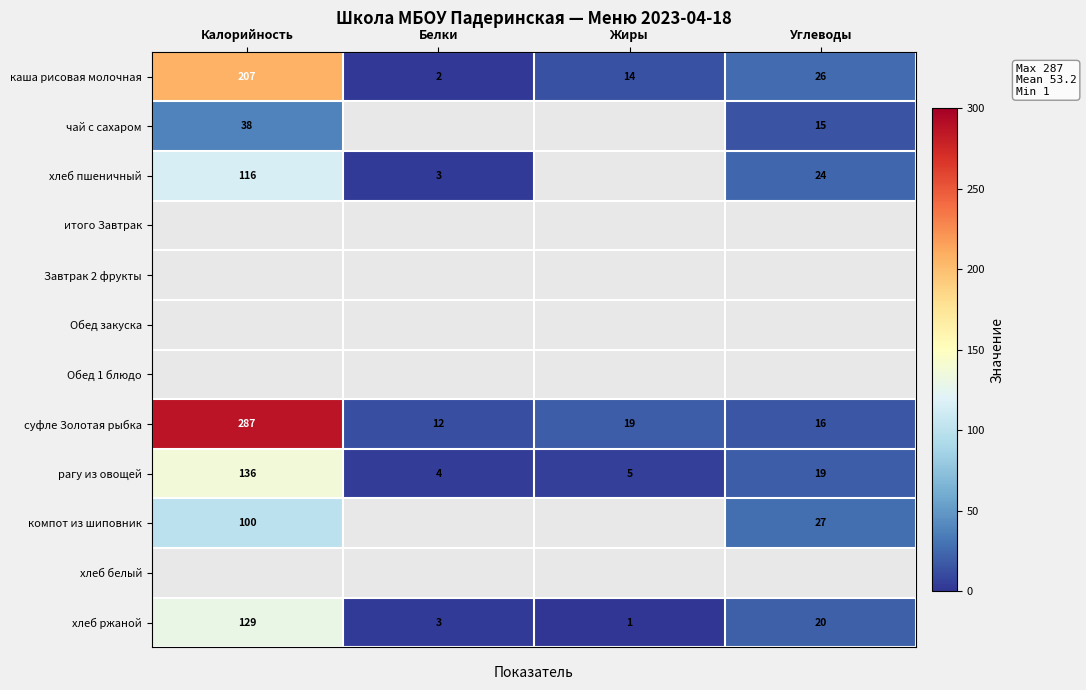

At which label does суфле Золотая рыбка first exceed 19?

Калорийность